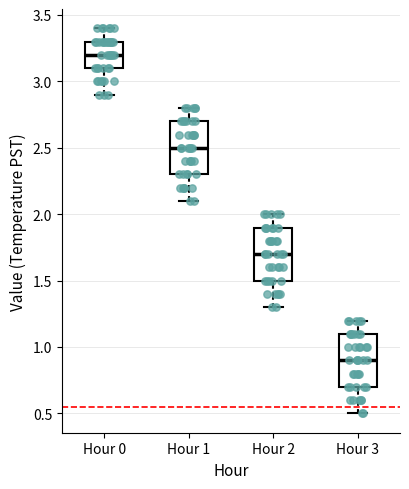

Reading left to right, read every box against the y-axis: the position of its median line, the range the box covers, and the ends of its whiskers. The values are not printed on the chart, so give them approximately, as read against the axis.

Hour 0: median 3.2, box 3.1 to 3.3, whiskers 2.9 to 3.4
Hour 1: median 2.5, box 2.3 to 2.7, whiskers 2.1 to 2.8
Hour 2: median 1.7, box 1.5 to 1.9, whiskers 1.3 to 2.0
Hour 3: median 0.9, box 0.7 to 1.1, whiskers 0.5 to 1.2